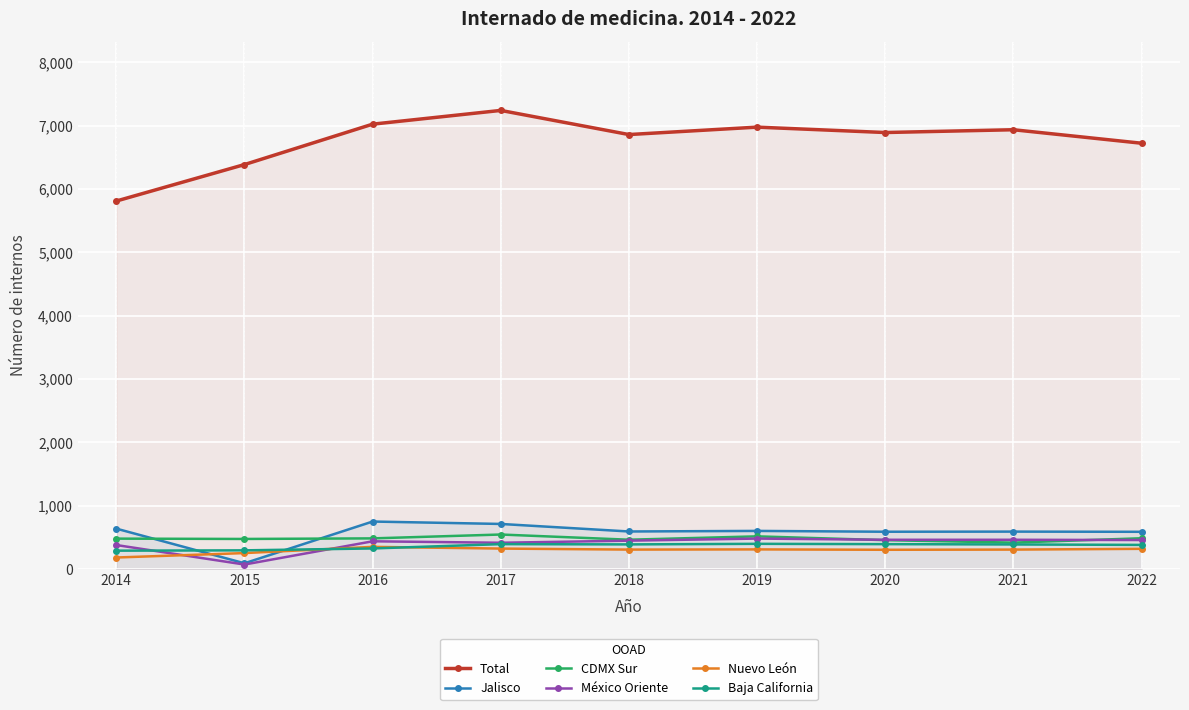

Is it true that México Oriente equals 70 at 2015?

True